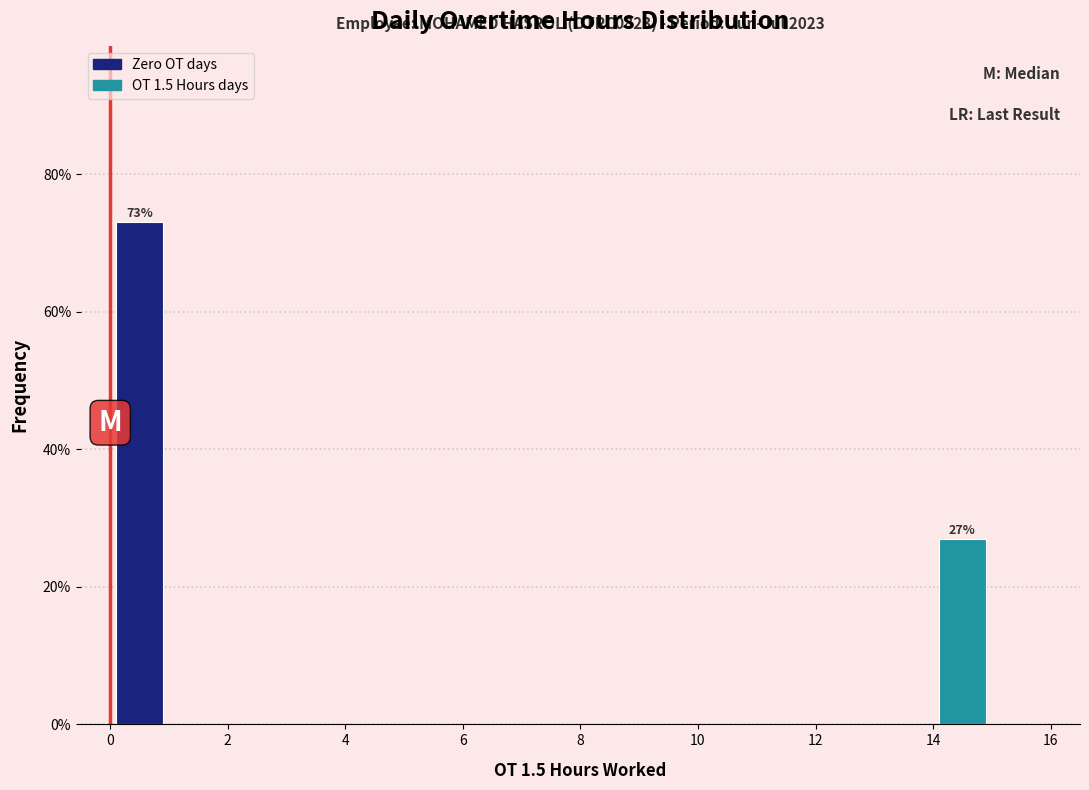

Which range on the x-axis has the tallest bar?

0 to 1